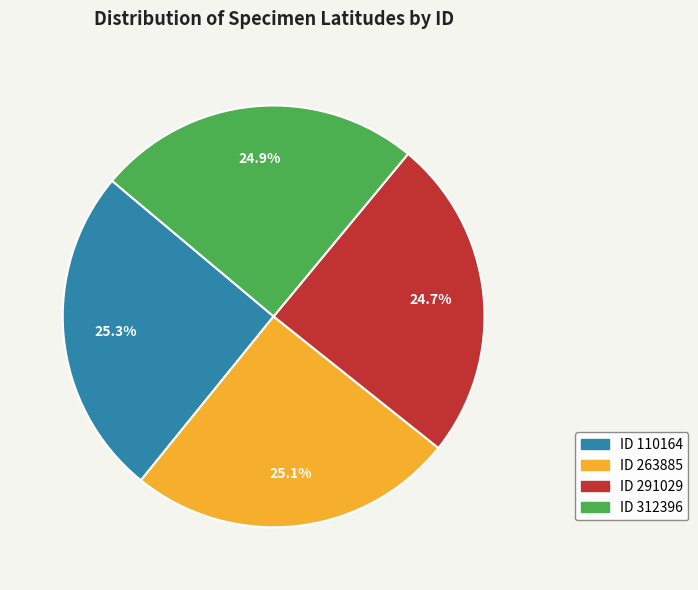

Is there a majority slice in this chart?

No